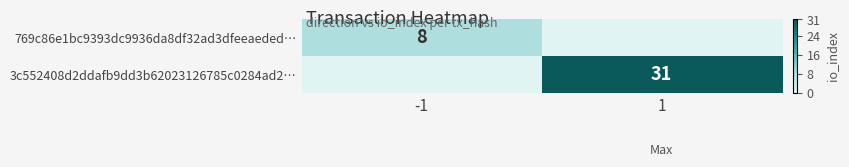

Is the value of 769c86e1bc9393dc9936da8df32ad3dfeeaeded… at -1 greater than the value of 3c552408d2ddafb9dd3b62023126785c0284ad2… at 1?

No